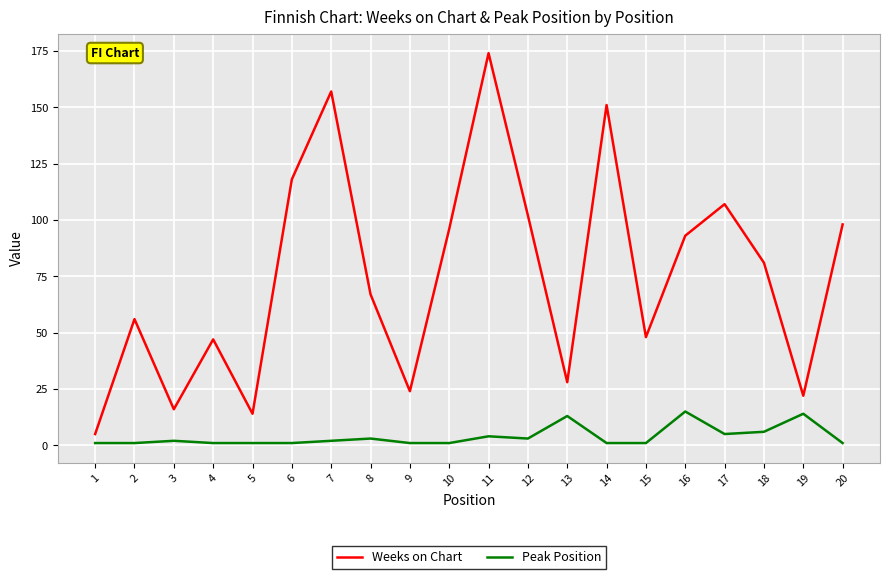

At 5, list the series in order from smallest to largest.

Peak Position, Weeks on Chart